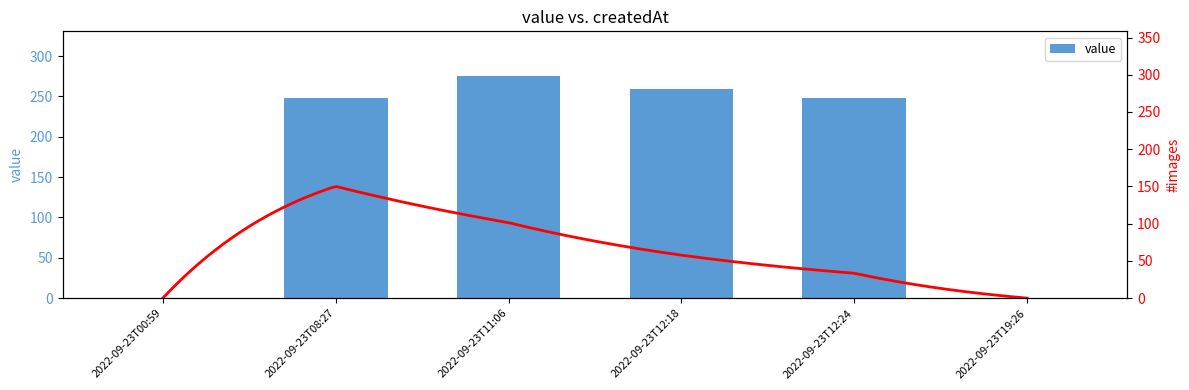

What is the label of the 2nd bar from the right?

2022-09-23T12:24